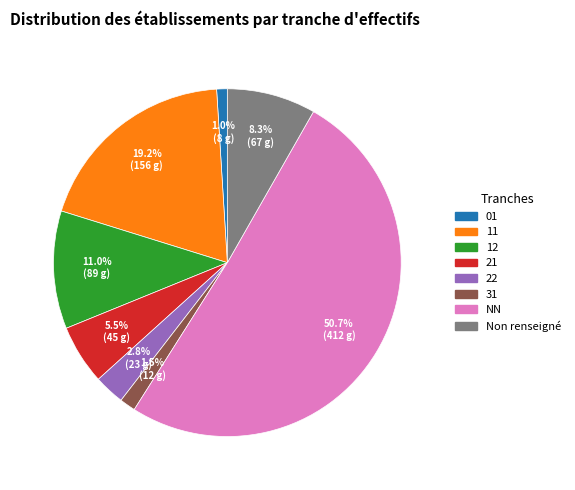

Count the number of slices in the pie.

8